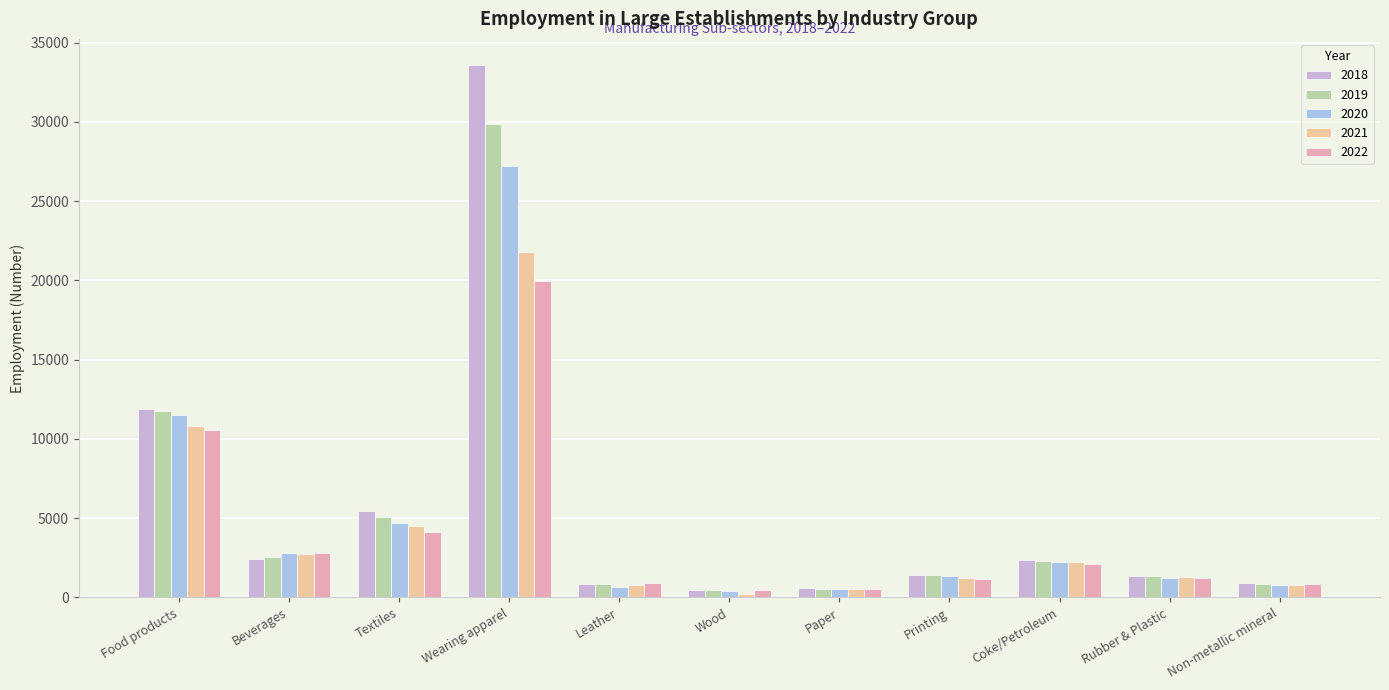

List the series in order of their peak value, lowest first.

2022, 2021, 2020, 2019, 2018